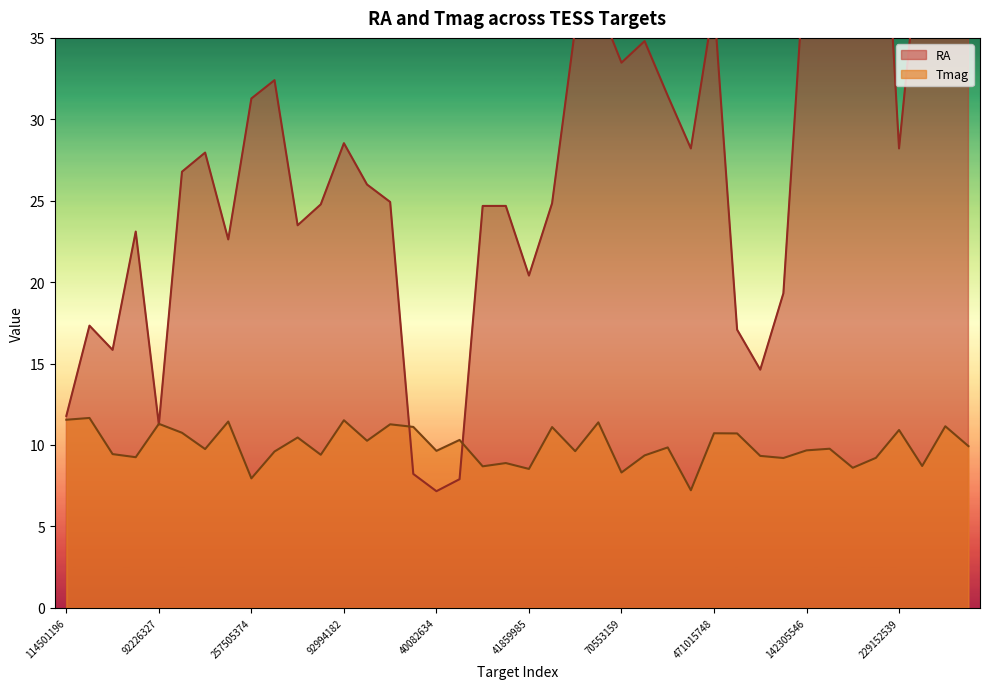

Which category has the lowest value across all series?

40082634